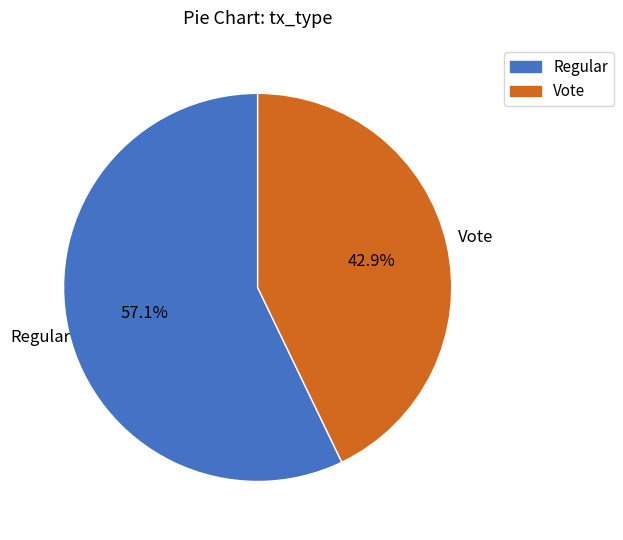

What percentage is the Vote slice, to the nearest percent?

43%